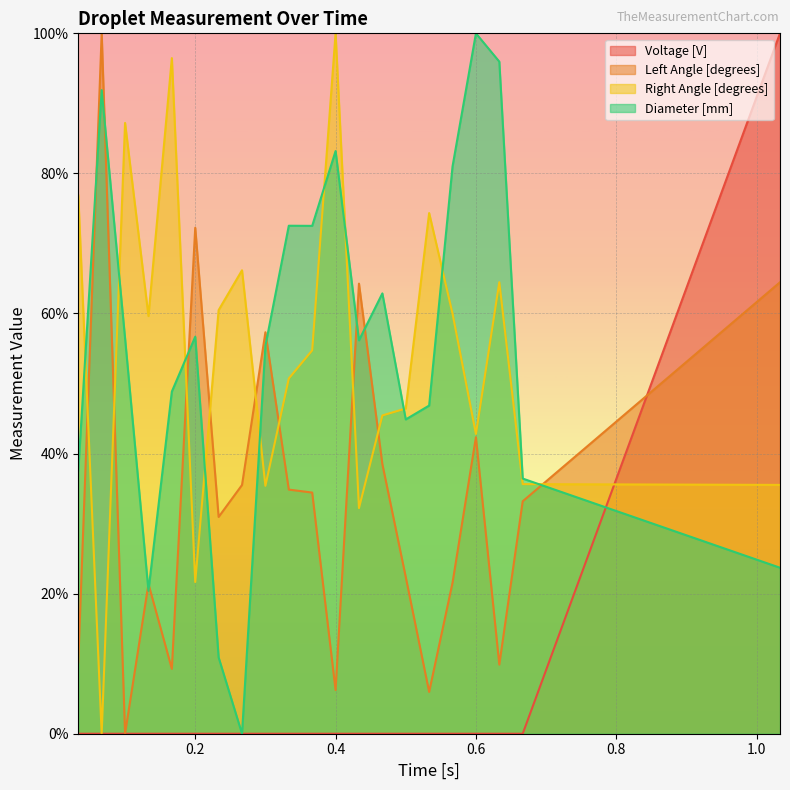

Reading right to left, transcribe all the data shown in this chart.

Voltage [V]: 1.0333333333333334=100.0	0.6666666666666666=0.0	0.6333333333333333=0.0	0.6=0.0	0.5666666666666667=0.0	0.5333333333333333=0.0	0.5=0.0	0.4666666666666667=0.0	0.43333333333333335=0.0	0.4=0.0	0.36666666666666664=0.0	0.3333333333333333=0.0	0.3=0.0	0.26666666666666666=0.0	0.23333333333333334=0.0	0.2=0.0	0.16666666666666666=0.0	0.13333333333333333=0.0	0.1=0.0	0.06666666666666667=0.0	0.03333333333333333=0.0
Left Angle [degrees]: 1.0333333333333334=64.5	0.6666666666666666=33.2	0.6333333333333333=9.9	0.6=42.3	0.5666666666666667=21.6	0.5333333333333333=6.0	0.5=22.4	0.4666666666666667=38.5	0.43333333333333335=64.3	0.4=6.2	0.36666666666666664=34.4	0.3333333333333333=34.9	0.3=57.3	0.26666666666666666=35.5	0.23333333333333334=30.9	0.2=72.2	0.16666666666666666=9.3	0.13333333333333333=21.4	0.1=0.0	0.06666666666666667=100.0	0.03333333333333333=10.2
Right Angle [degrees]: 1.0333333333333334=35.5	0.6666666666666666=35.6	0.6333333333333333=64.5	0.6=42.8	0.5666666666666667=60.0	0.5333333333333333=74.3	0.5=46.4	0.4666666666666667=45.4	0.43333333333333335=32.2	0.4=100.0	0.36666666666666664=54.7	0.3333333333333333=50.7	0.3=35.4	0.26666666666666666=66.2	0.23333333333333334=60.5	0.2=21.7	0.16666666666666666=96.5	0.13333333333333333=59.6	0.1=87.2	0.06666666666666667=0.0	0.03333333333333333=76.9
Diameter [mm]: 1.0333333333333334=23.7	0.6666666666666666=36.4	0.6333333333333333=96.0	0.6=100.0	0.5666666666666667=81.0	0.5333333333333333=46.9	0.5=44.9	0.4666666666666667=62.9	0.43333333333333335=56.2	0.4=83.2	0.36666666666666664=72.5	0.3333333333333333=72.5	0.3=55.4	0.26666666666666666=0.0	0.23333333333333334=10.9	0.2=56.7	0.16666666666666666=48.8	0.13333333333333333=20.4	0.1=56.4	0.06666666666666667=91.9	0.03333333333333333=37.6